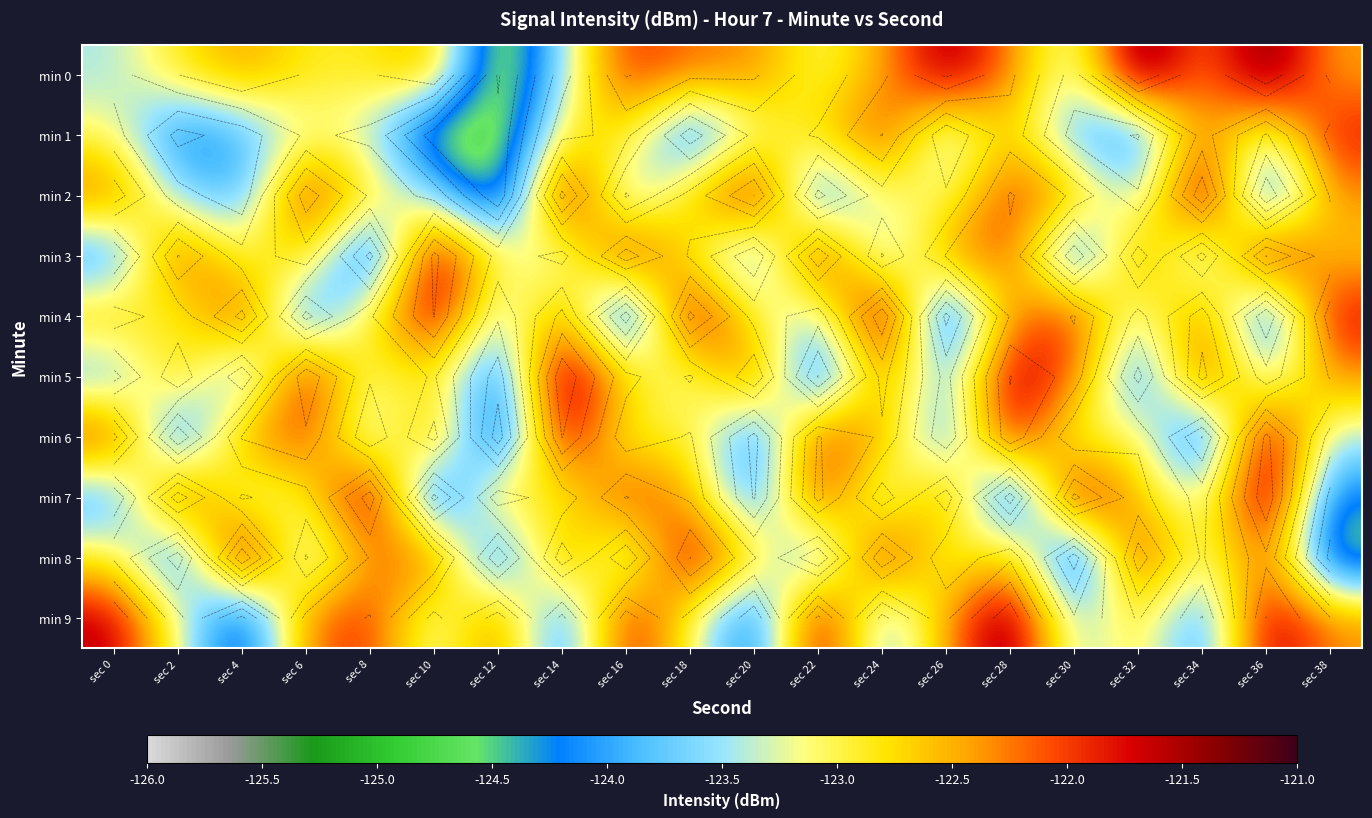

Which series has the widest spread of values?

min 0